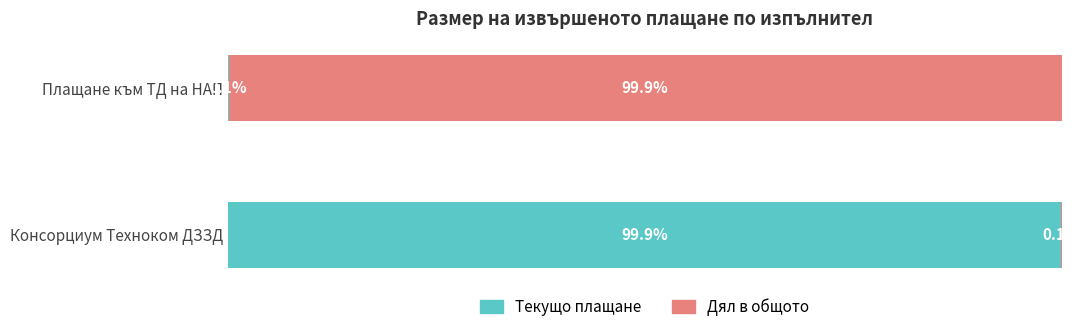

Which category has the highest value in the Текущо плащане series?

Консорциум Техноком ДЗЗД